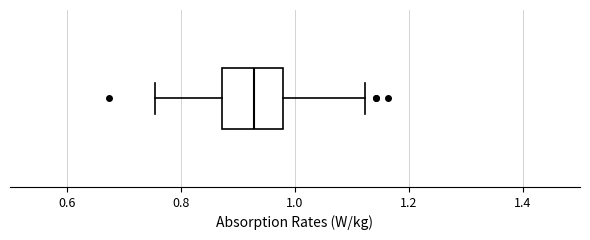

Read this box plot against the x-axis: the position of the median line, the range covered by the box, and the ends of both whiskers. The values are not printed on the chart, so give them approximately, as read against the axis.

median 0.92, box 0.88 to 0.98, whiskers 0.76 to 1.12